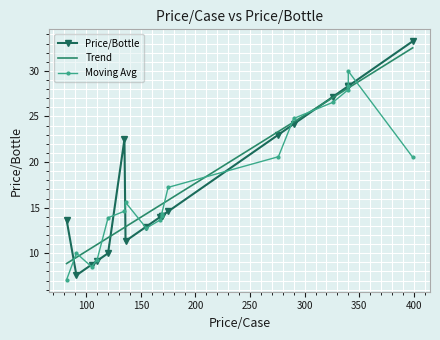

What is the minimum value for Trend?

8.9